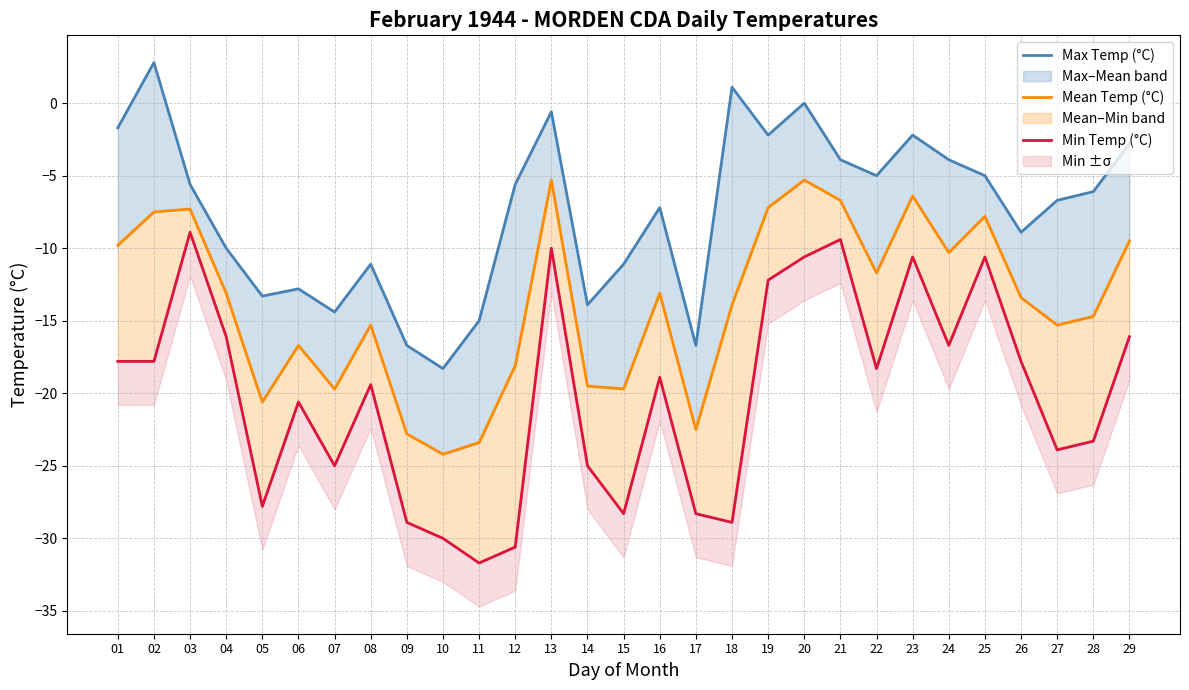

What is the difference between the Mean Temp (°C) values at 01 and 15?

9.9